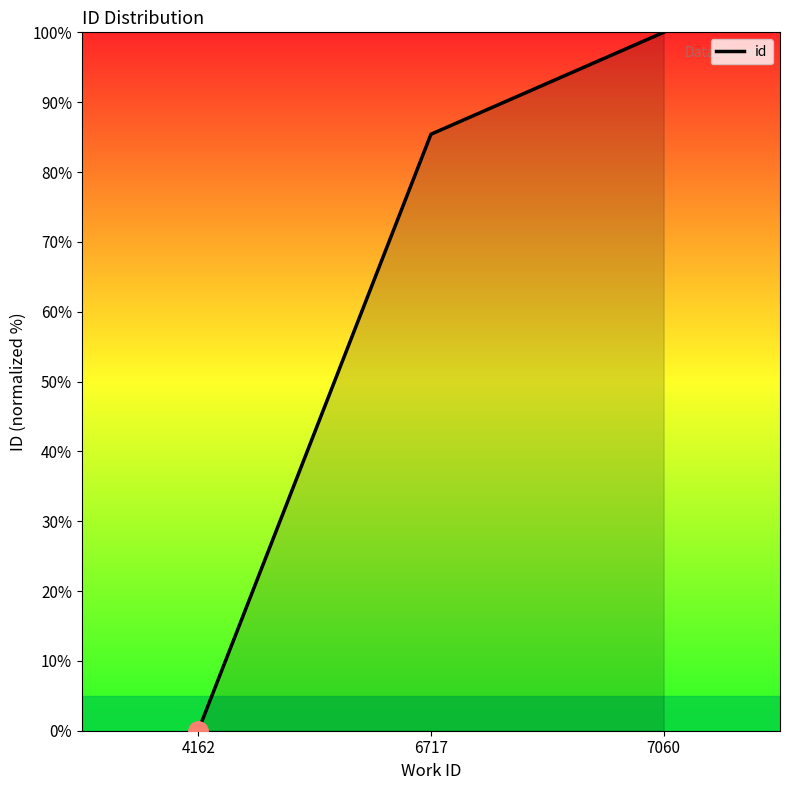

What is the difference between the maximum and second lowest values?

14.6